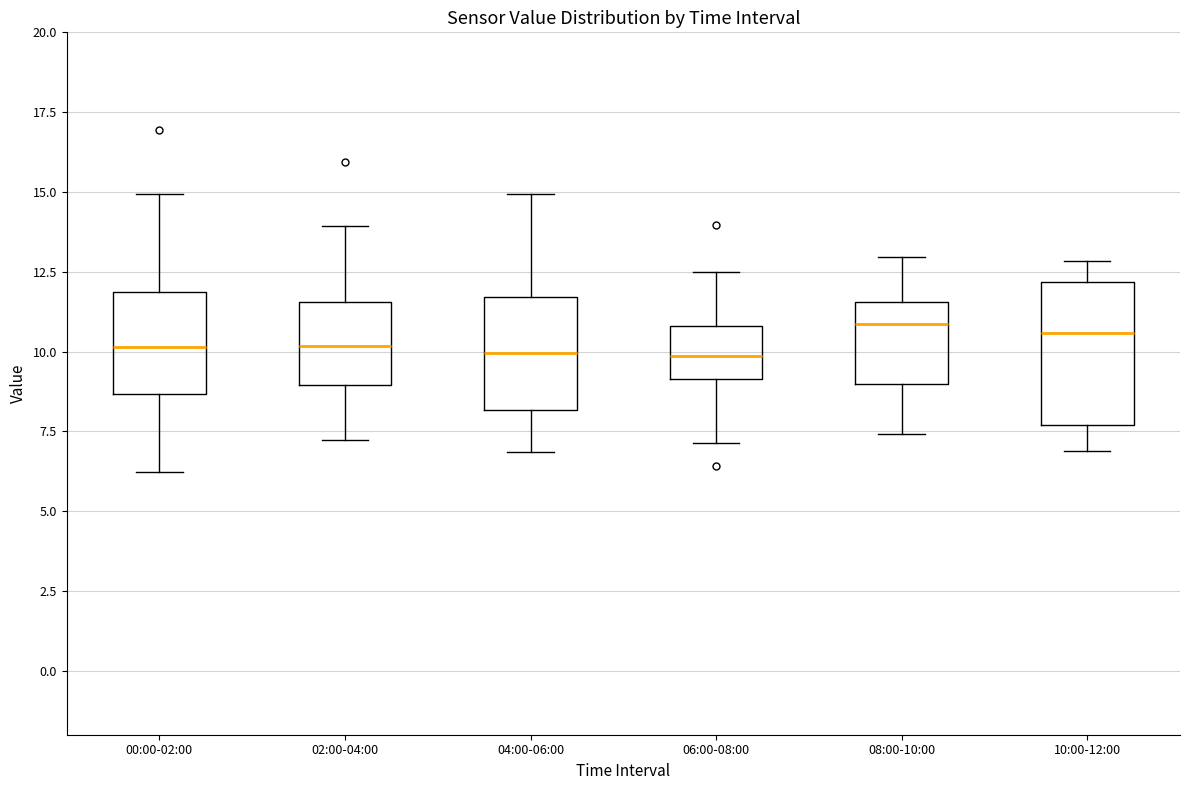

Where does the lower whisker of the box for 06:00-08:00 end on the y-axis? The values are not printed on the chart, so give them approximately, as read against the axis.

7.0